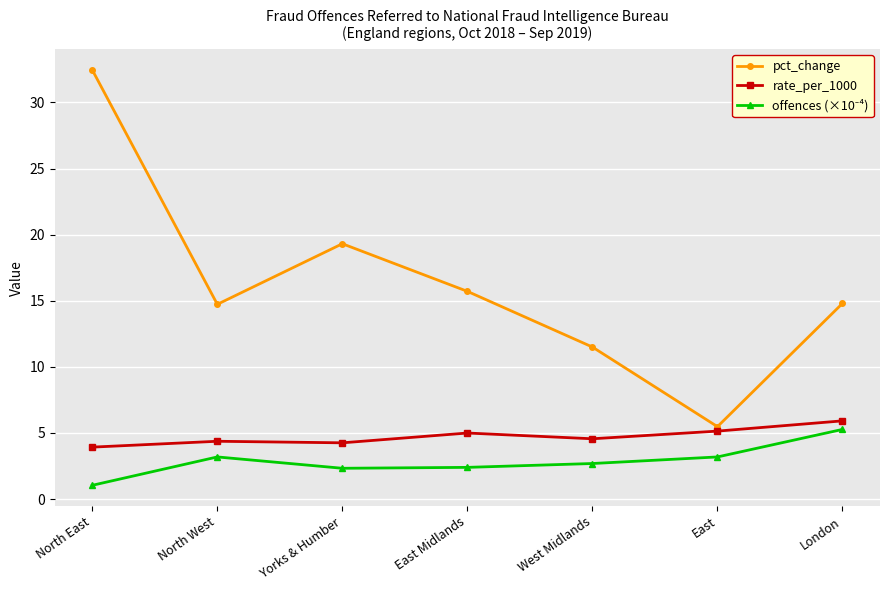

Which label corresponds to the largest value in the chart?

North East